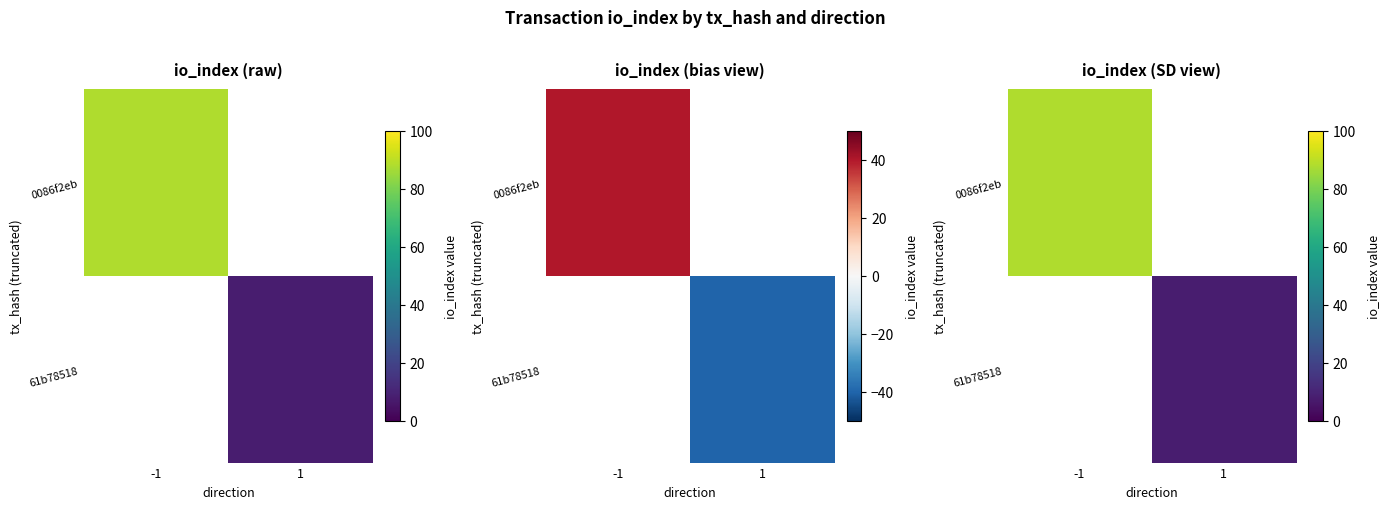

Rank the series by their maximum value, from highest to lowest.

0086f2eb, 61b78518